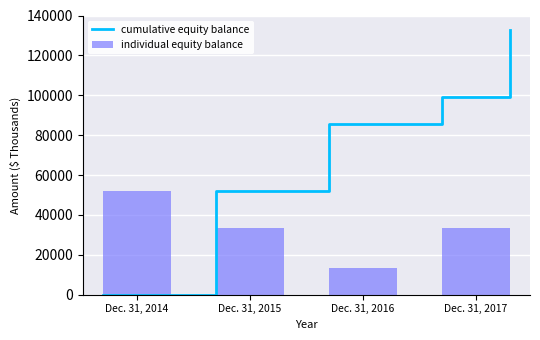

Count the number of values greater than 33375.

1